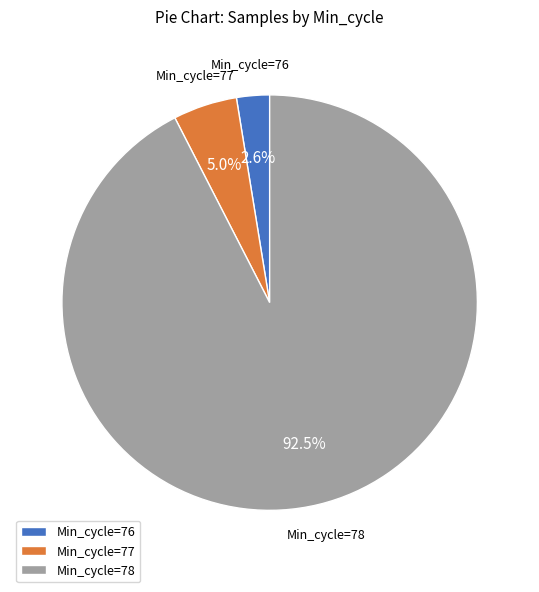

Between Min_cycle=77 and Min_cycle=78, which is larger?

Min_cycle=78